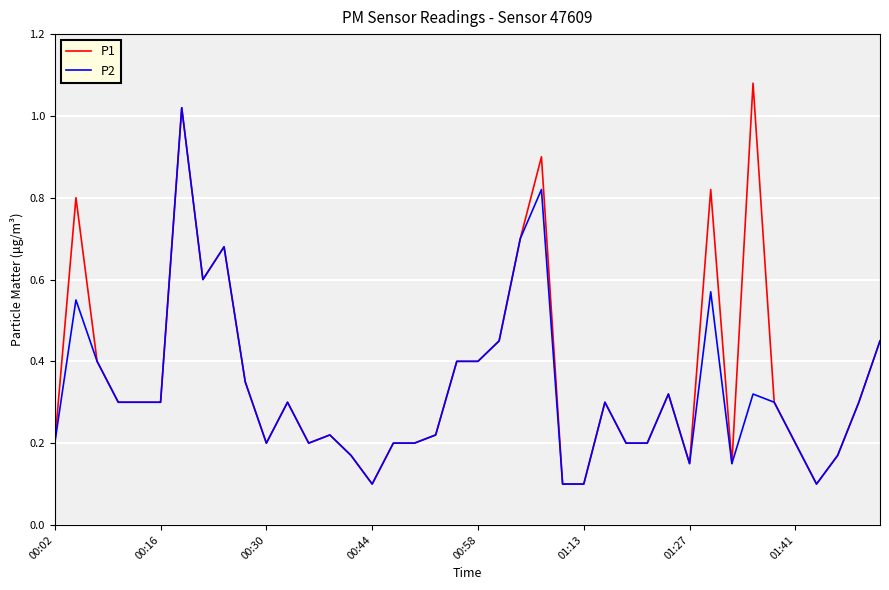

What are all the series names shown in the legend?

P1, P2